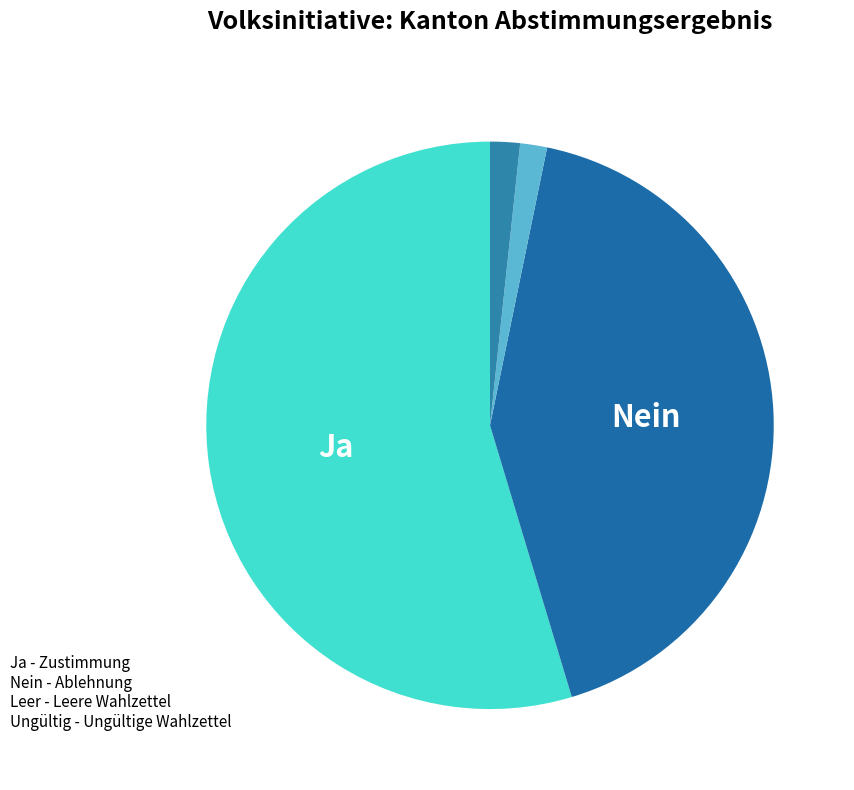

What is the smallest slice in the pie chart?

Leere Wahlzettel